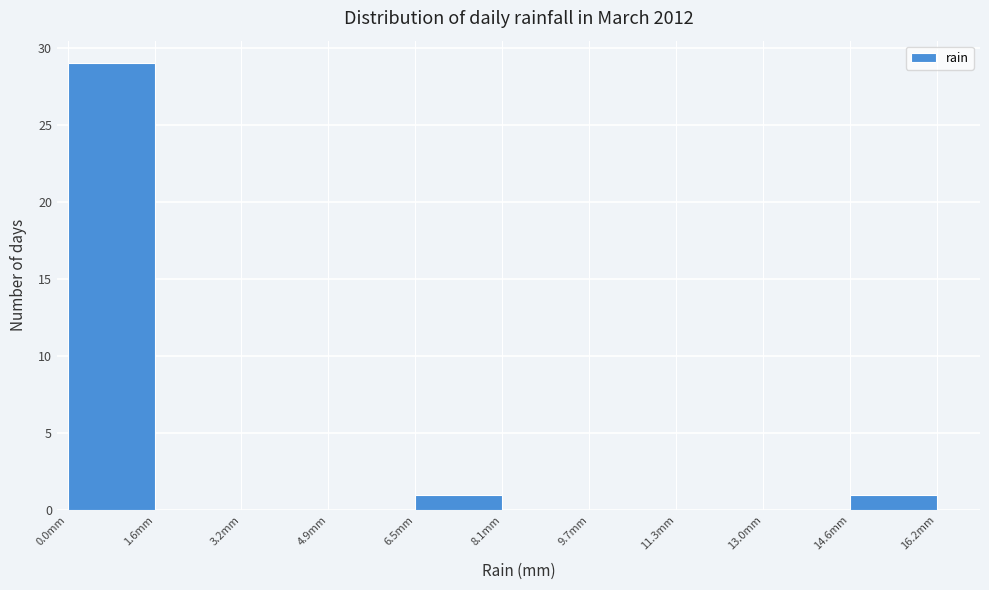

How tall is the bar that spans 14.58 to 16.20 on the x-axis? Neither the bar edges nor the heights are printed on the chart, so give them approximately, as read against the axes.

1